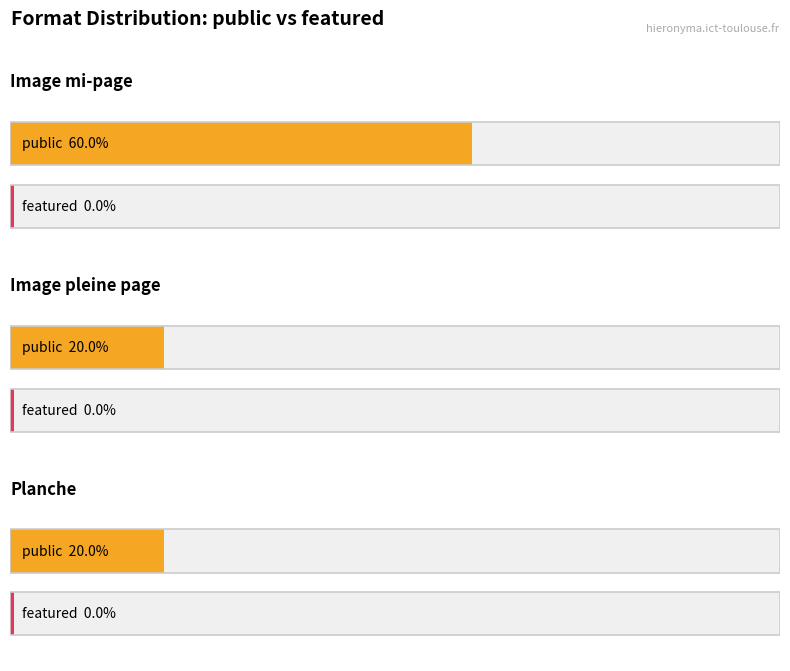

Rank the series at Image pleine page from lowest to highest value.

featured, public